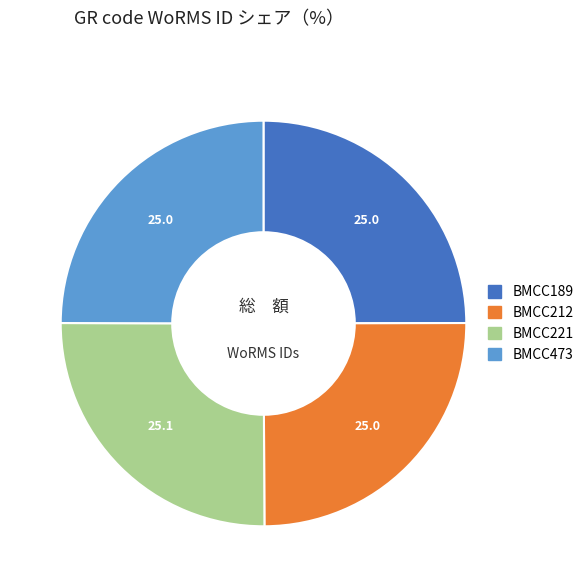

How many segments does this pie chart have?

4